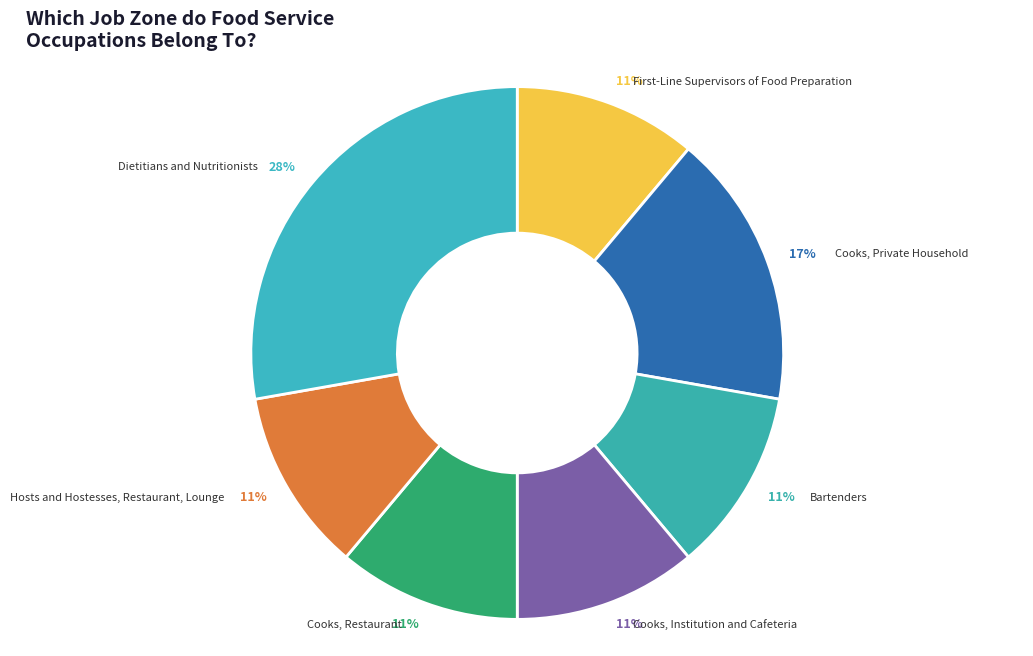

To the nearest percent, what is the average slice percentage?

14%